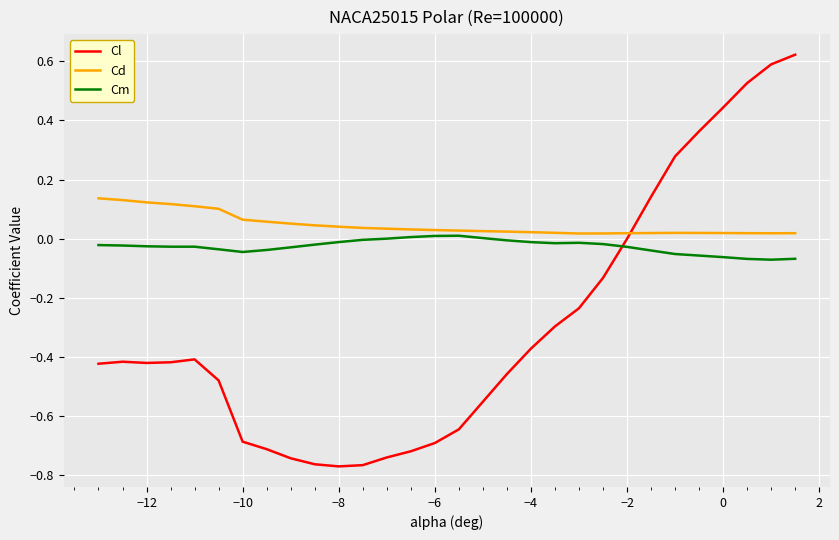

At how many categories does at least one series exceed 0?

30